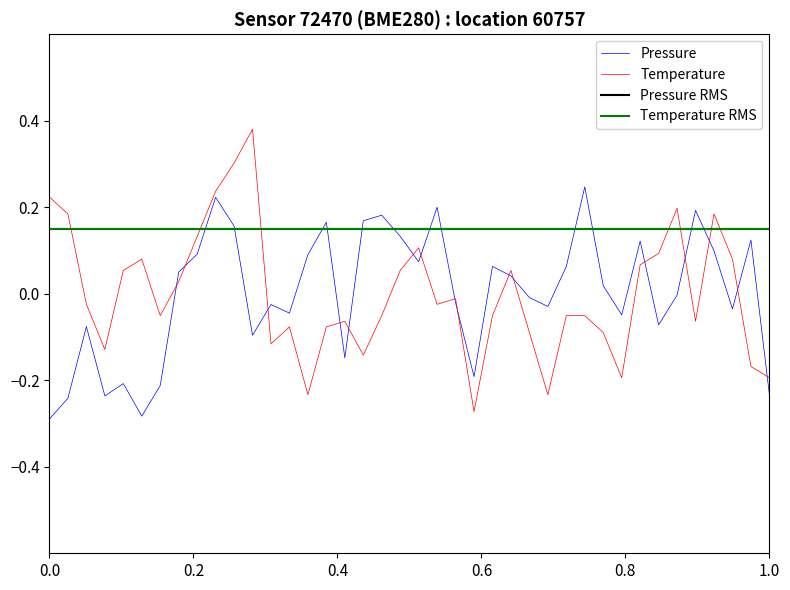

How many values in the pressure series are below 0?

20